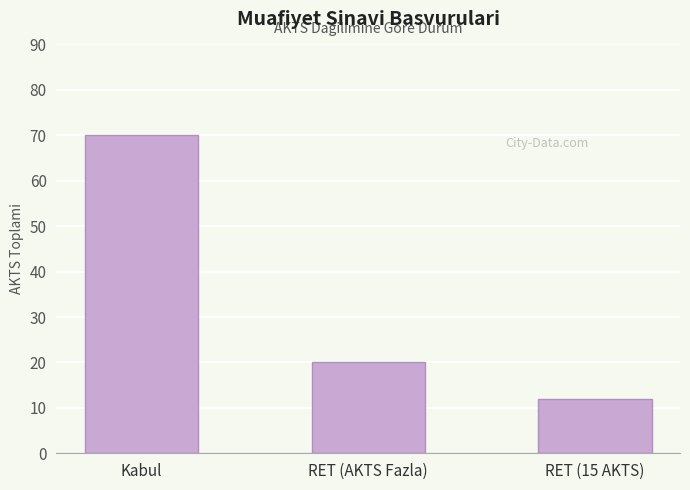

What is the change in value from Kabul to RET (AKTS Fazla)?

-50